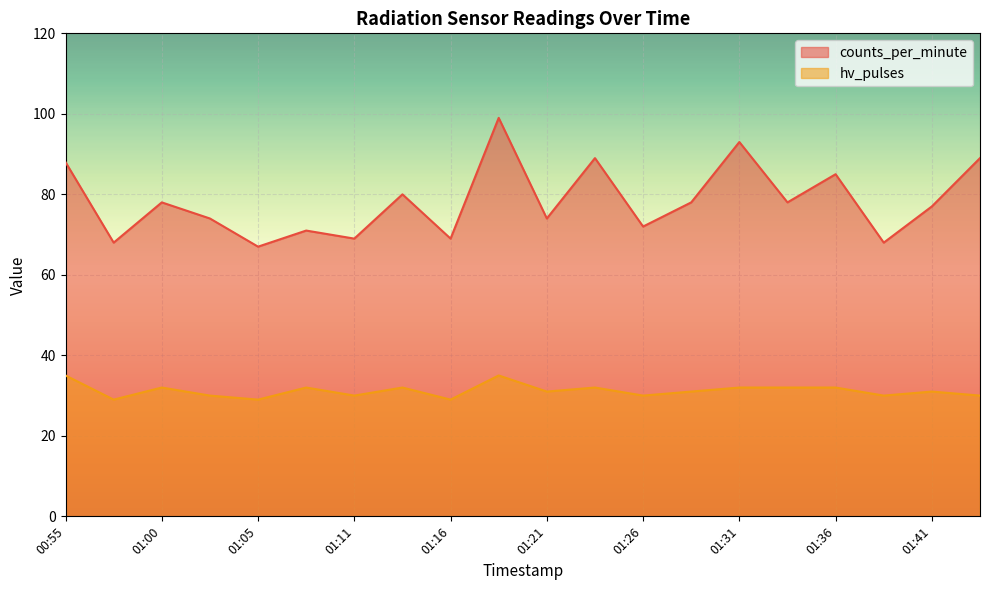

Reading left to right, transcribe all the data shown in this chart.

counts_per_minute: 00:55=88	00:58=68	01:00=78	01:03=74	01:05=67	01:08=71	01:11=69	01:13=80	01:16=69	01:18=99	01:21=74	01:23=89	01:26=72	01:28=78	01:31=93	01:33=78	01:36=85	01:38=68	01:41=77	01:43=89
hv_pulses: 00:55=35	00:58=29	01:00=32	01:03=30	01:05=29	01:08=32	01:11=30	01:13=32	01:16=29	01:18=35	01:21=31	01:23=32	01:26=30	01:28=31	01:31=32	01:33=32	01:36=32	01:38=30	01:41=31	01:43=30